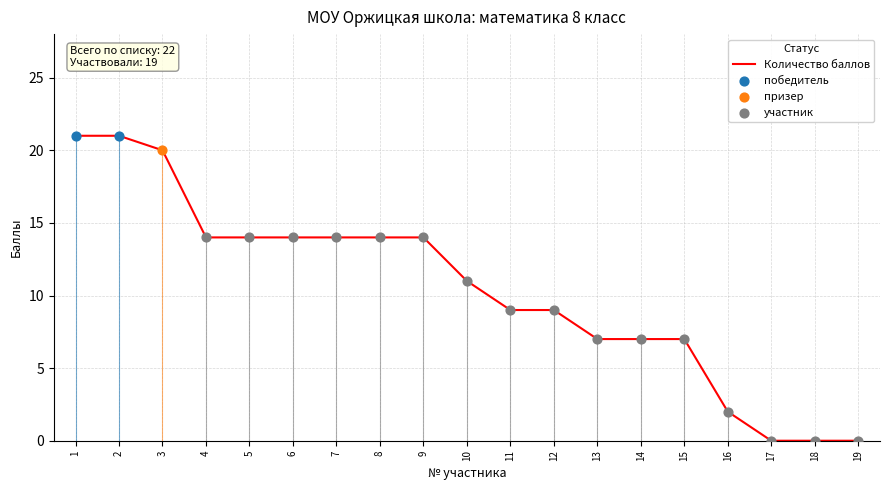

Which has a higher value, 8 or 10?

8